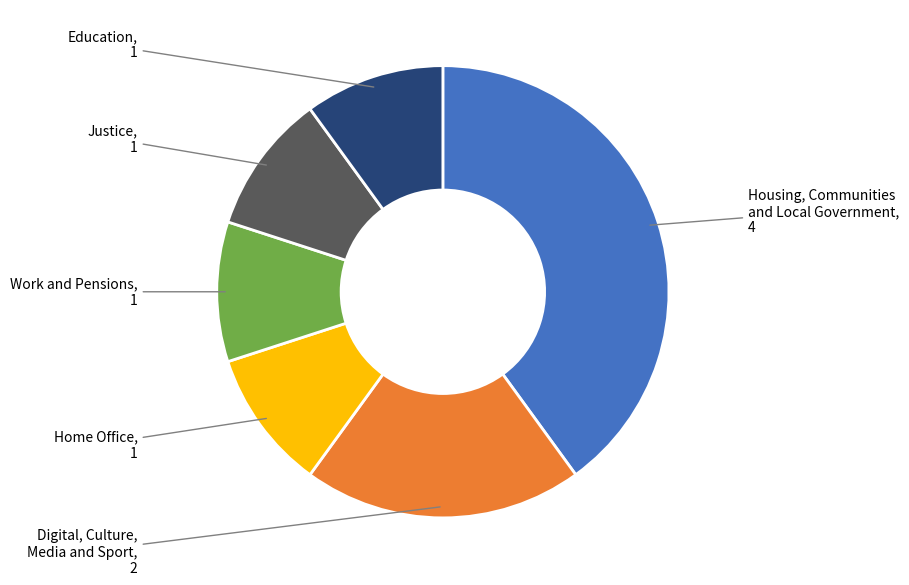

Does any single category account for the majority?

No